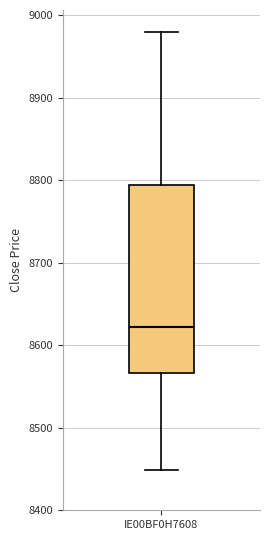

Transcribe this box plot: give where the median line is, the range the box spans, and where the two whiskers end, as read against the y-axis. The values are not printed on the chart, so give them approximately, as read against the axis.

median 8620, box 8570 to 8790, whiskers 8450 to 8980